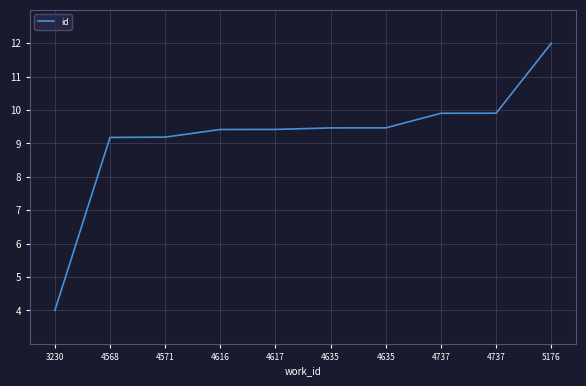

Is it true that the value at 4737 is 9.9?

True